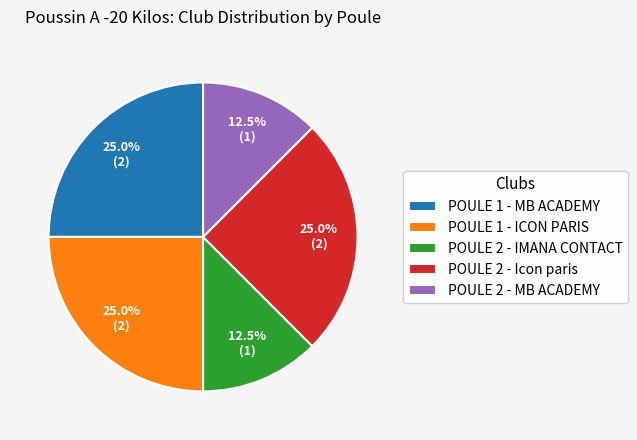

What is the ratio of the value at POULE 1 - ICON PARIS to the value at POULE 2 - Icon paris?

1.0